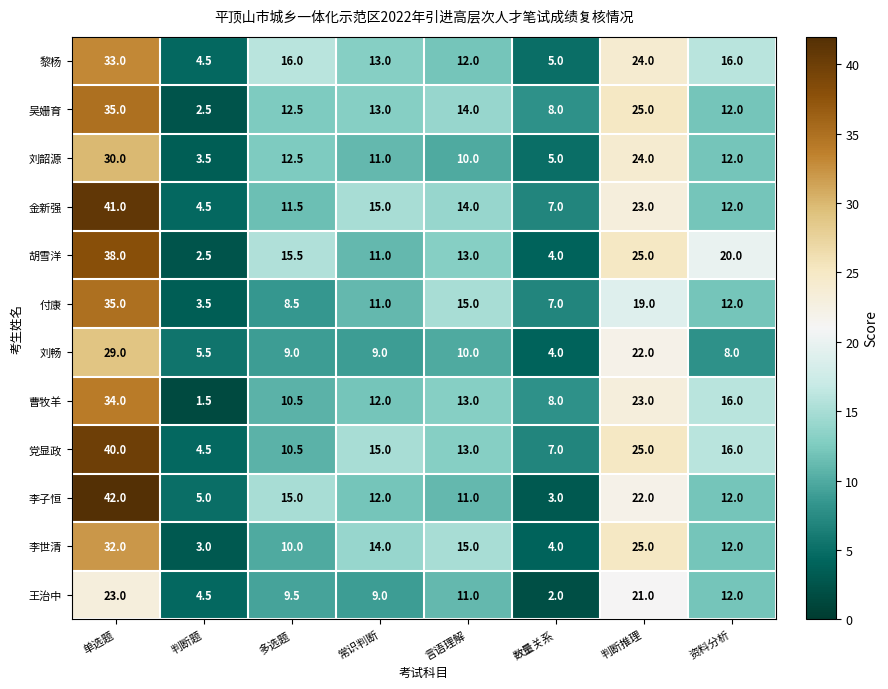

What is the total value across all series at 判断题?

45.0